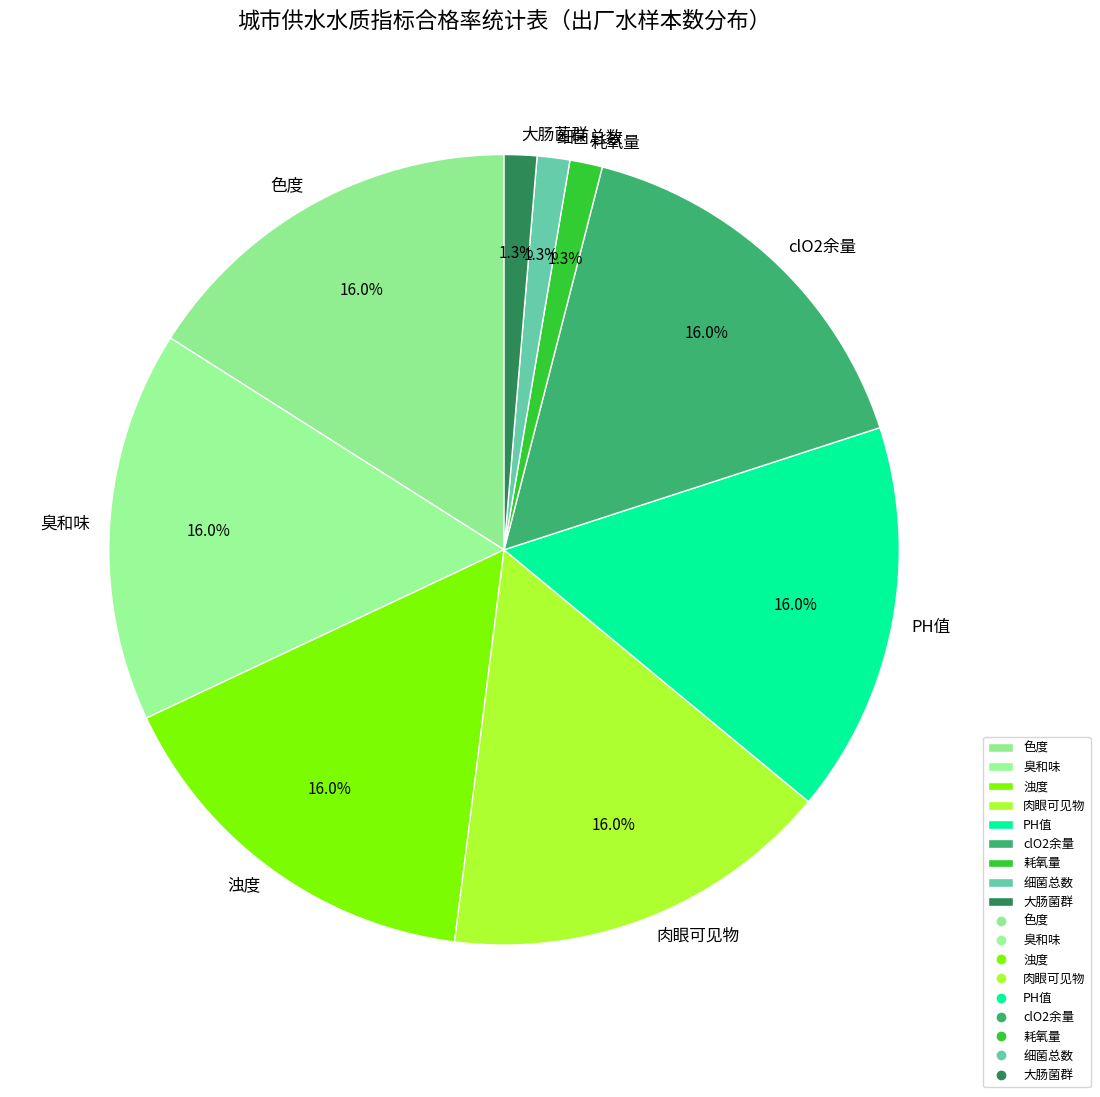

What portion of the pie excludes 细菌总数?

98.7%